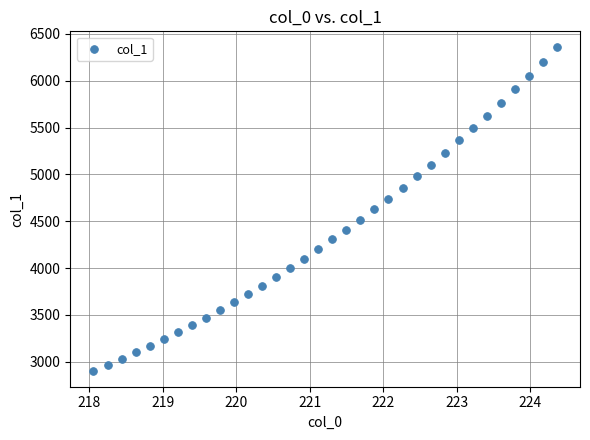

What is the range of X values (max minus min)?

6.3